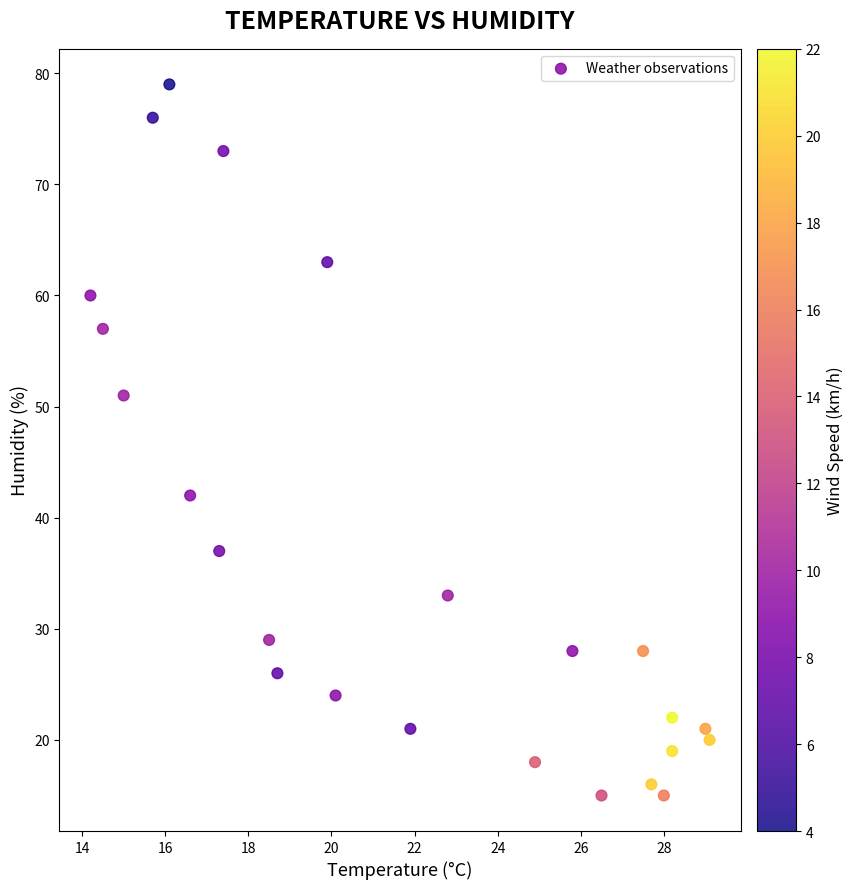

What is the range of Y values (max minus min)?

64